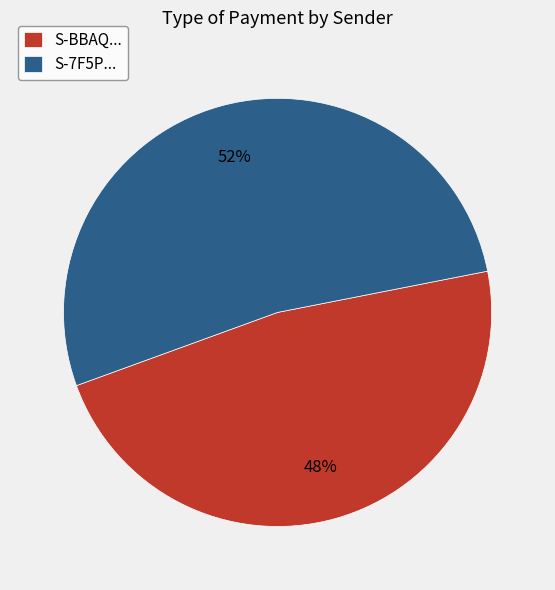

Which has a higher value, S-BBAQ... or S-7F5P...?

S-7F5P...